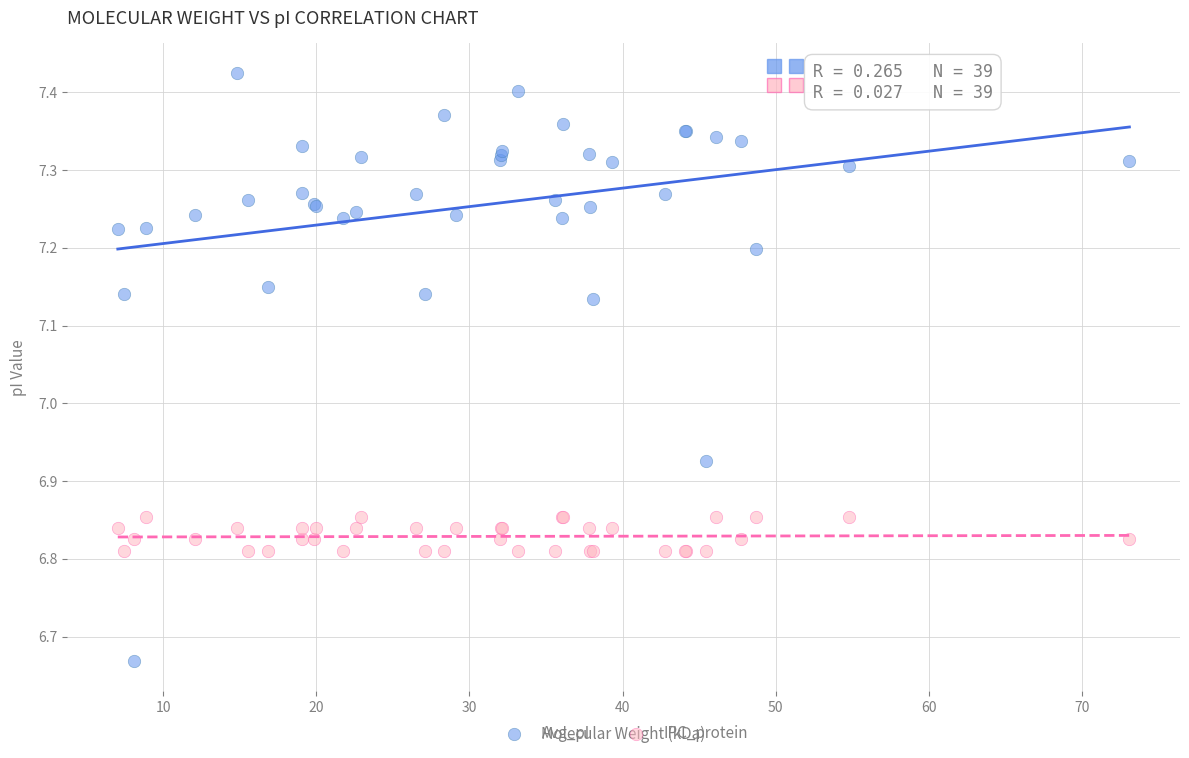

What are all the series names shown in the legend?

Avg_pI, IPC_protein